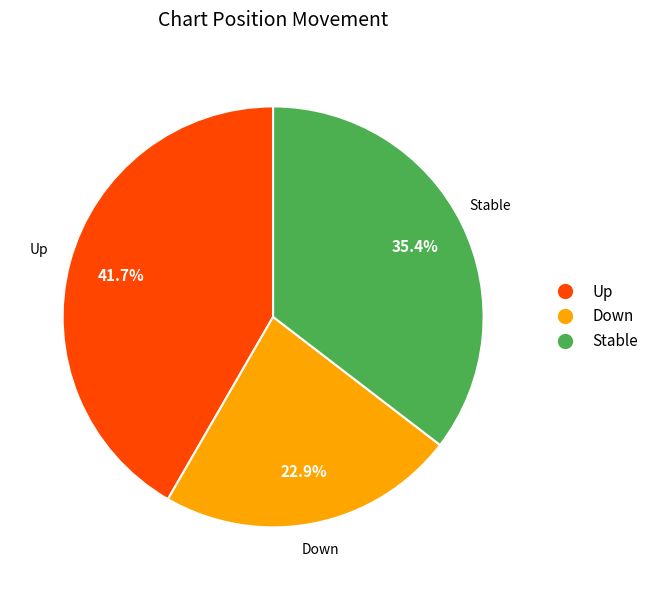

What is the smallest slice in the pie chart?

Down